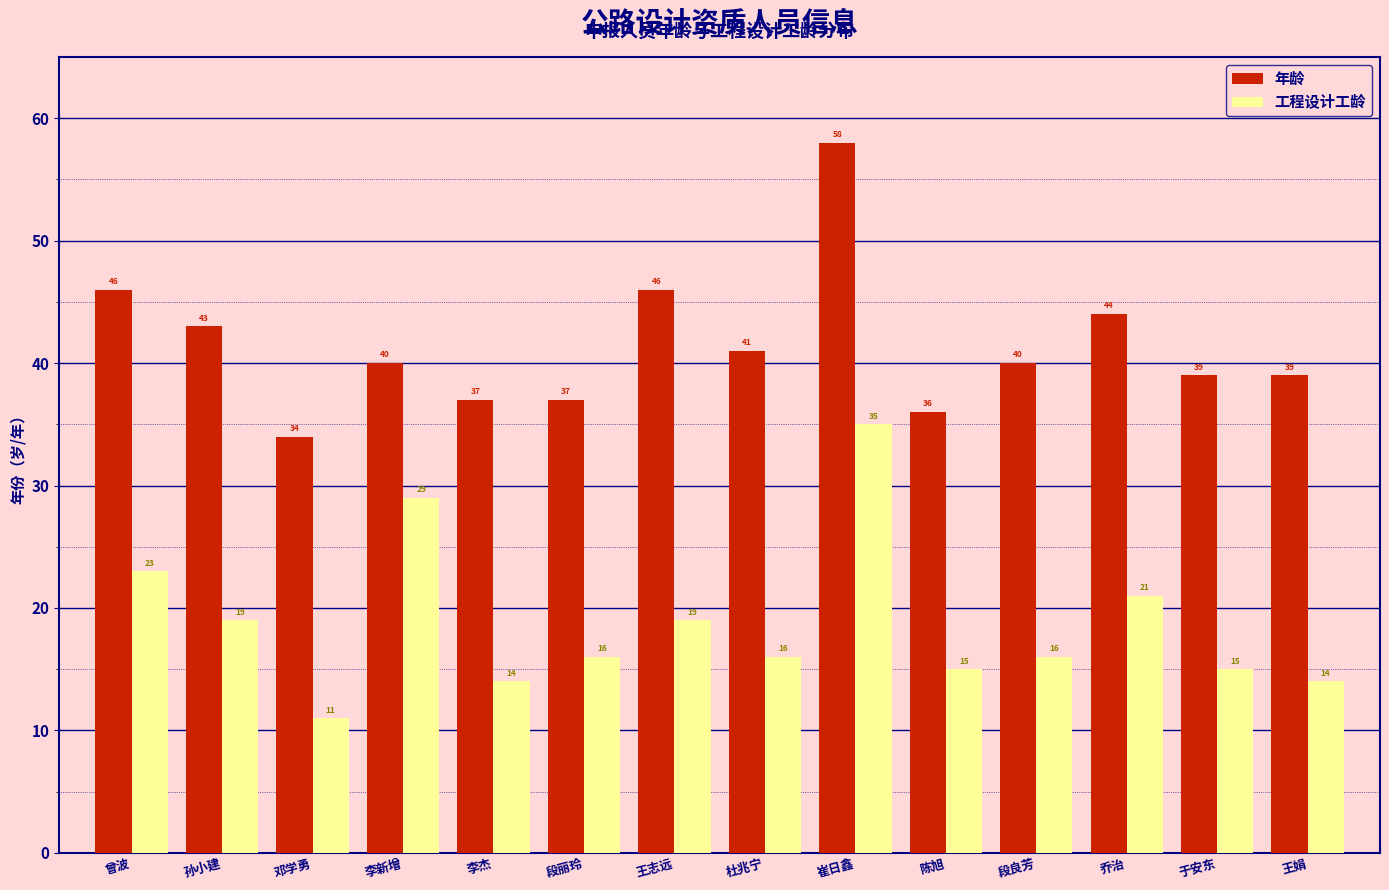

What is the difference between the maximum and minimum values in the 年龄 series?

24